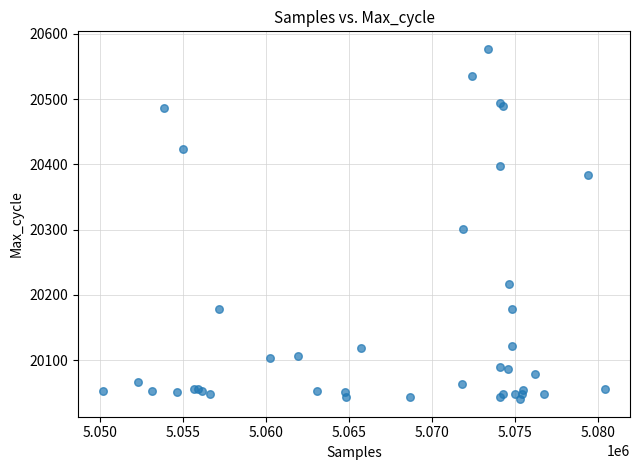

What Y value in the scatter plot is closest to 20308?

20301